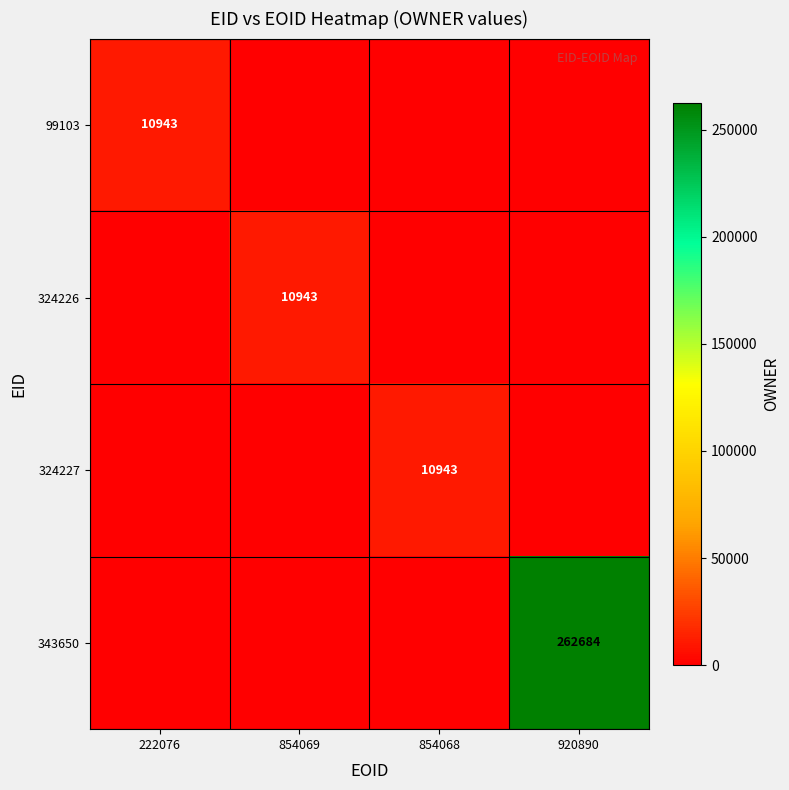

Is it true that 343650 equals 164842 at 920890?

False